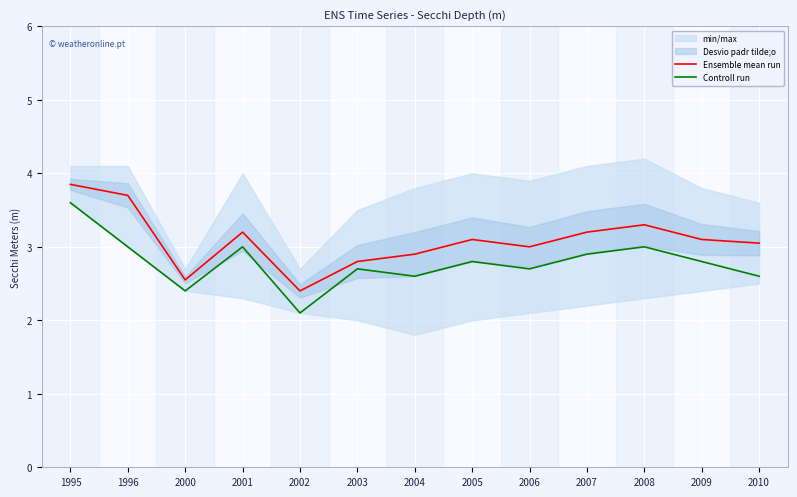

Reading left to right, transcribe all the data shown in this chart.

Ensemble mean run: 1995=3.9	1996=3.7	2000=2.5	2001=3.2	2002=2.4	2003=2.8	2004=2.9	2005=3.1	2006=3.0	2007=3.2	2008=3.3	2009=3.1	2010=3.0
Controll run: 1995=3.6	1996=3.0	2000=2.4	2001=3.0	2002=2.1	2003=2.7	2004=2.6	2005=2.8	2006=2.7	2007=2.9	2008=3.0	2009=2.8	2010=2.6